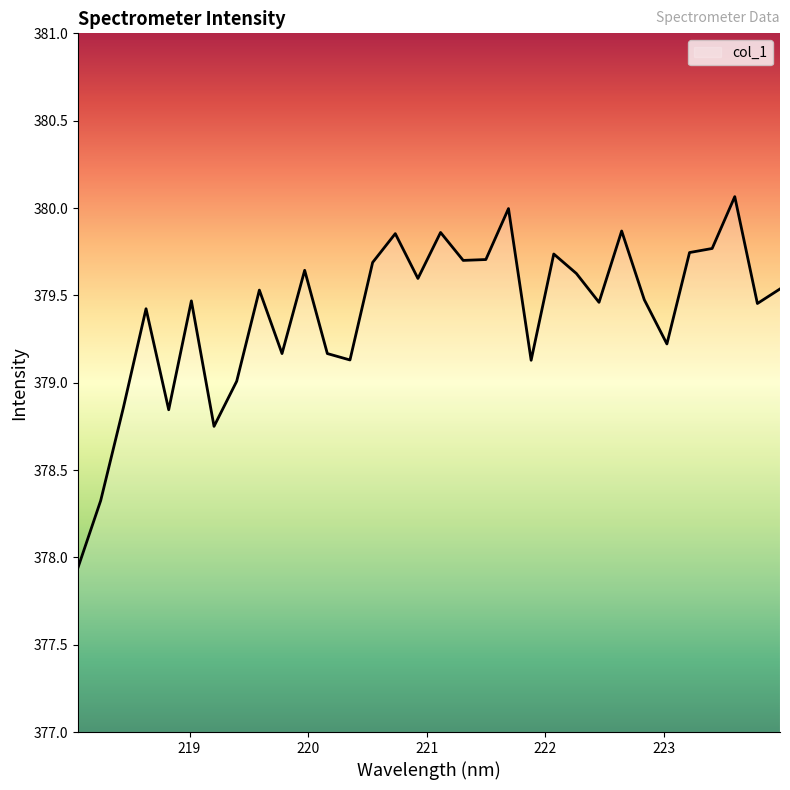

What is the maximum value shown in the chart?

380.1